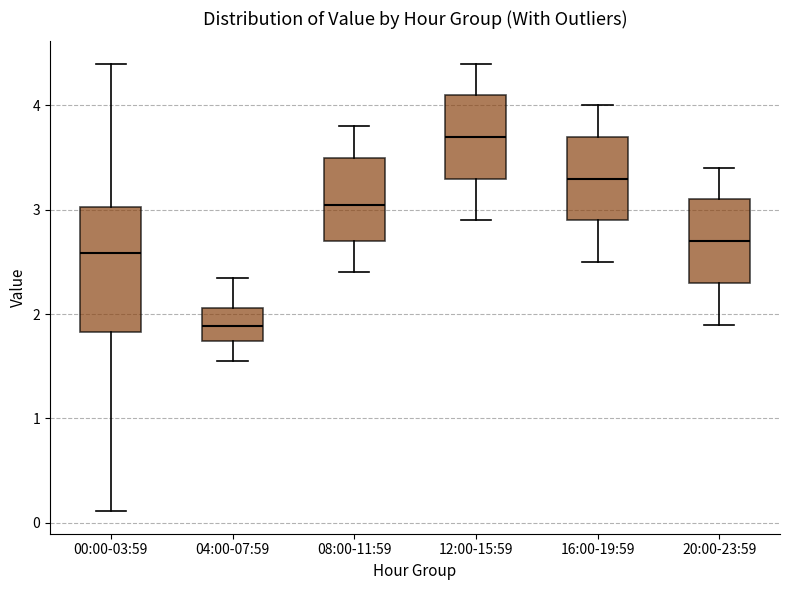

Where is the upper edge of the box for 00:00-03:59 on the y-axis? The values are not printed on the chart, so give them approximately, as read against the axis.

3.0